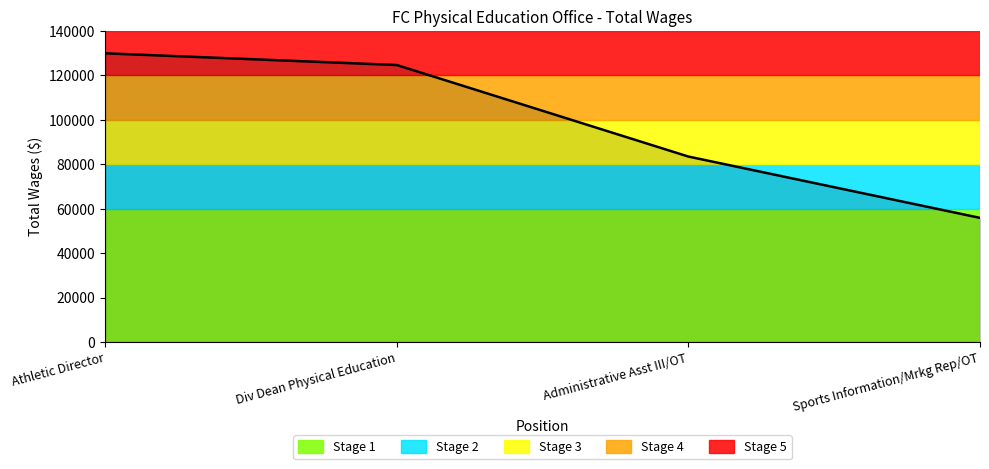

Rank the categories by value from highest to lowest.

Athletic Director, Div Dean Physical Education, Administrative Asst III/OT, Sports Information/Mrkg Rep/OT